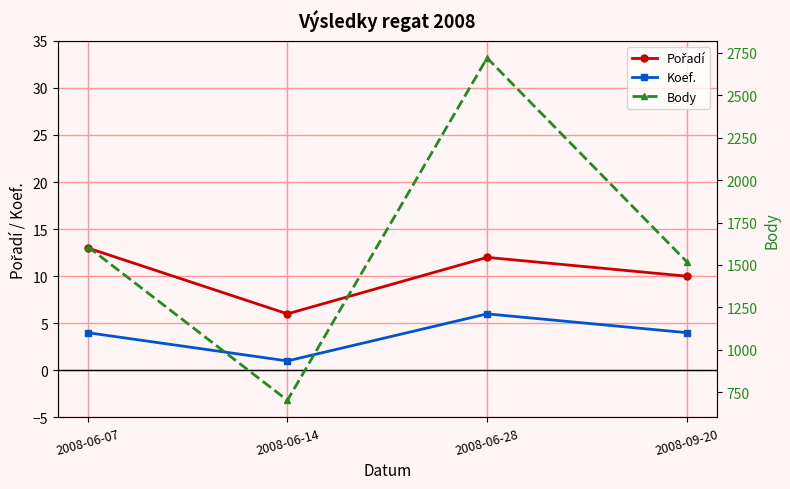

What position from the right is 2008-09-20?

1